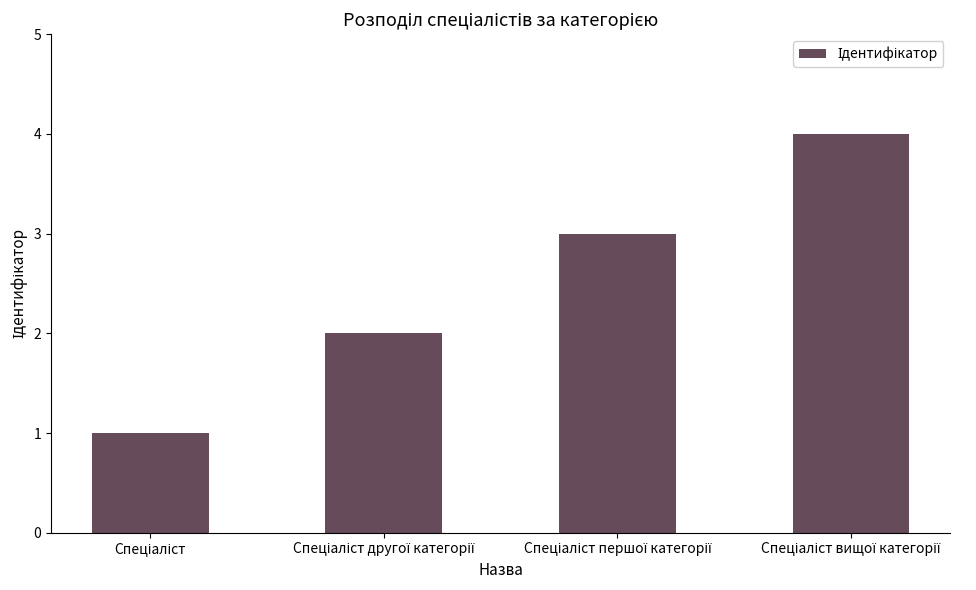

Does the chart contain any negative values?

No